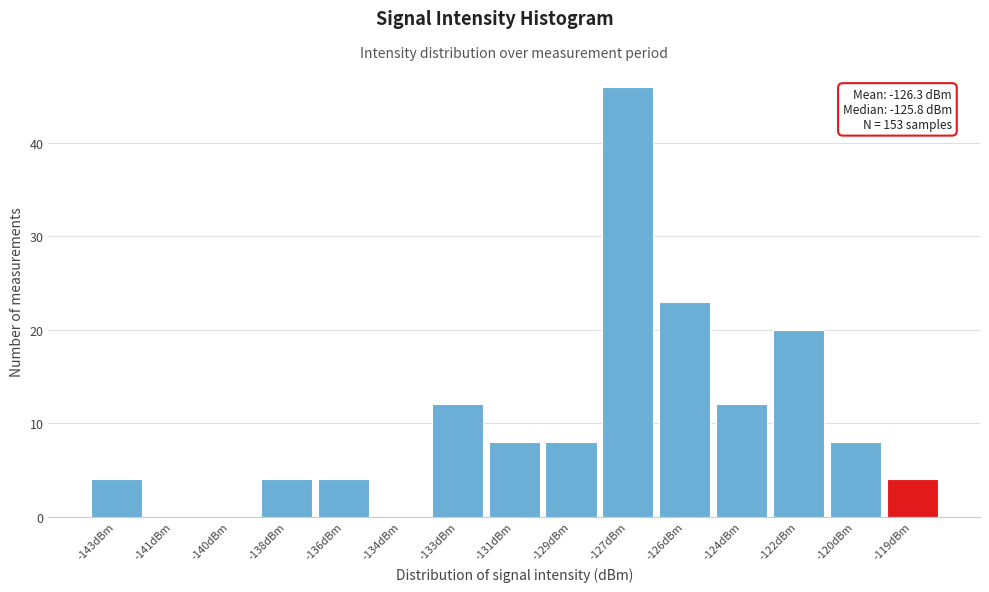

Reading left to right, list all the values displayed in this chart.

-143dBm=4	-141dBm=0	-140dBm=0	-138dBm=4	-136dBm=4	-134dBm=0	-133dBm=12	-131dBm=8	-129dBm=8	-127dBm=46	-126dBm=23	-124dBm=12	-122dBm=20	-120dBm=8	-119dBm=4